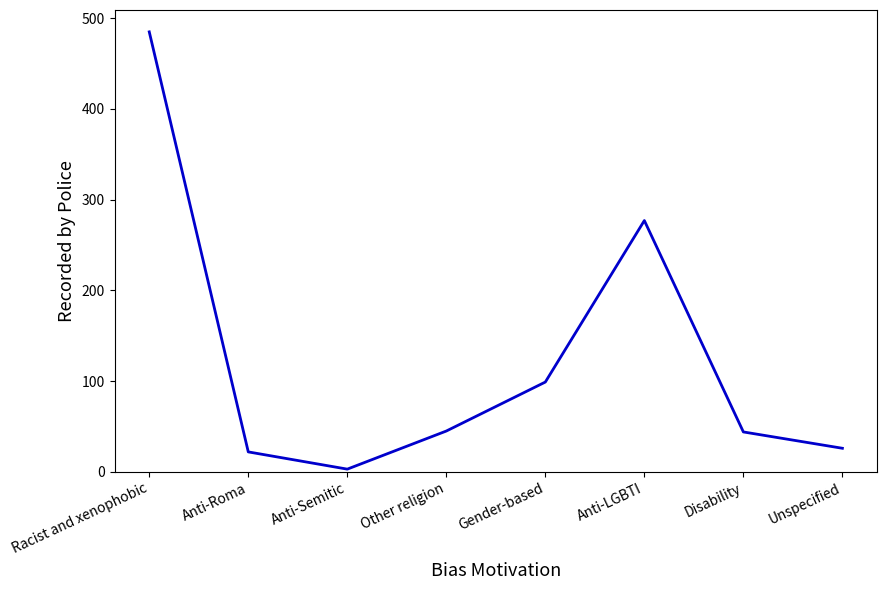

At which category does the data reach its first local peak?

Anti-LGBTI